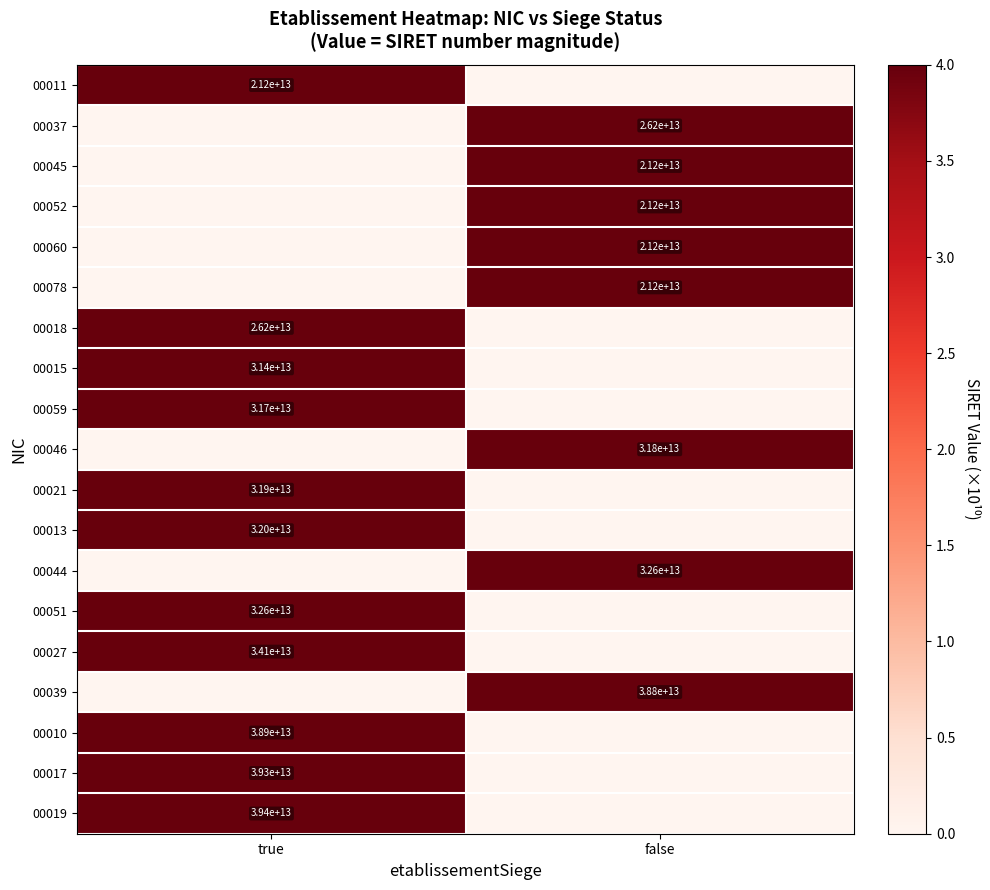

The 00078 series shows 34391857008923 at false. True or false?

False